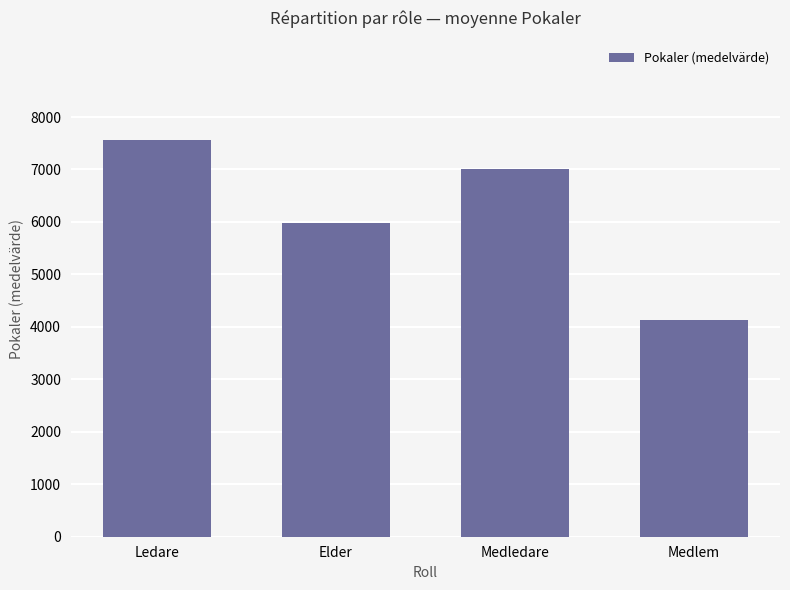

Reading left to right, what are all the values shown in this chart?

7563	5976	7016	4127